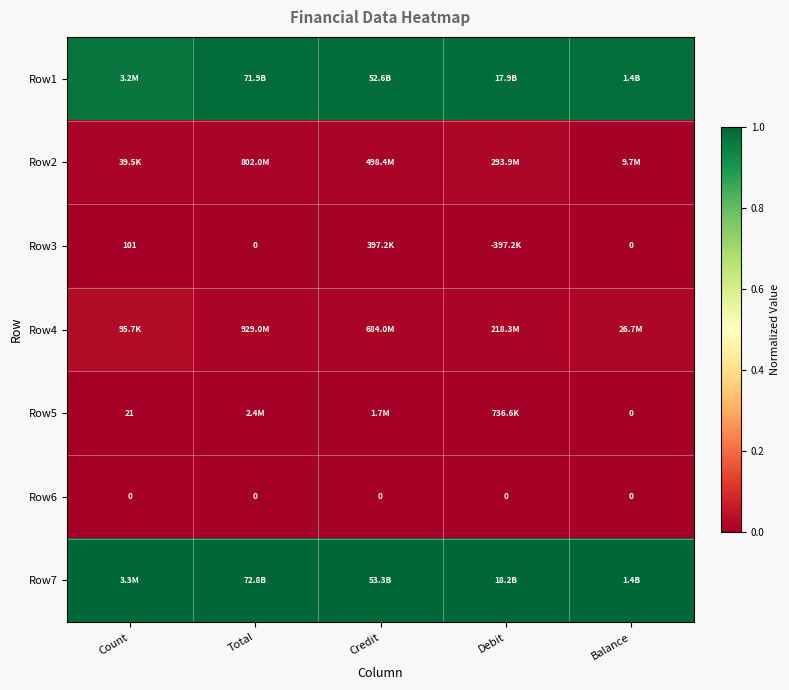

True or false: Row2 has a value of 0.0 at Debit.

False